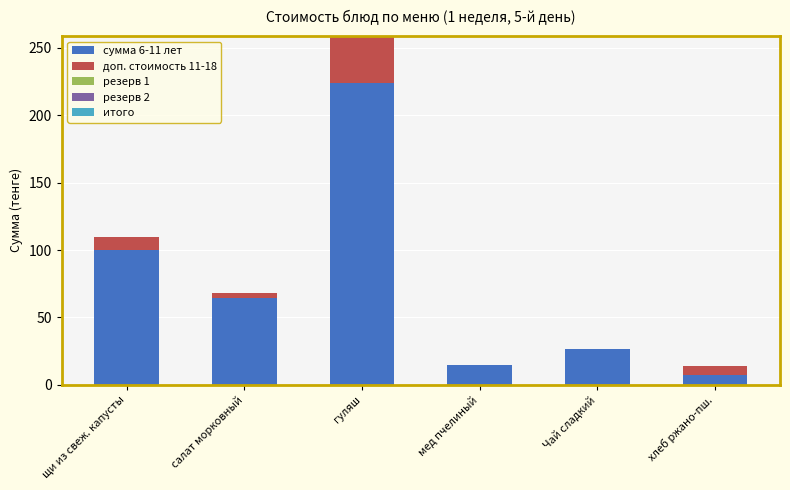

At which label does сумма 6-11 лет reach its peak?

гуляш